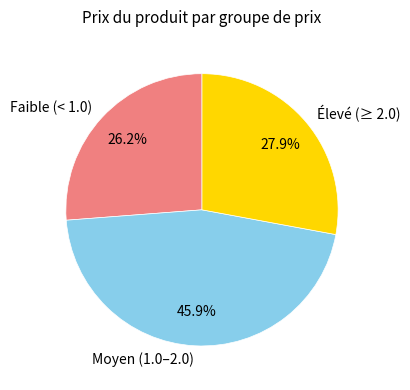

Approximately how many times larger is the value at Élevé (≥ 2.0) compared to Moyen (1.0–2.0)?

0.6